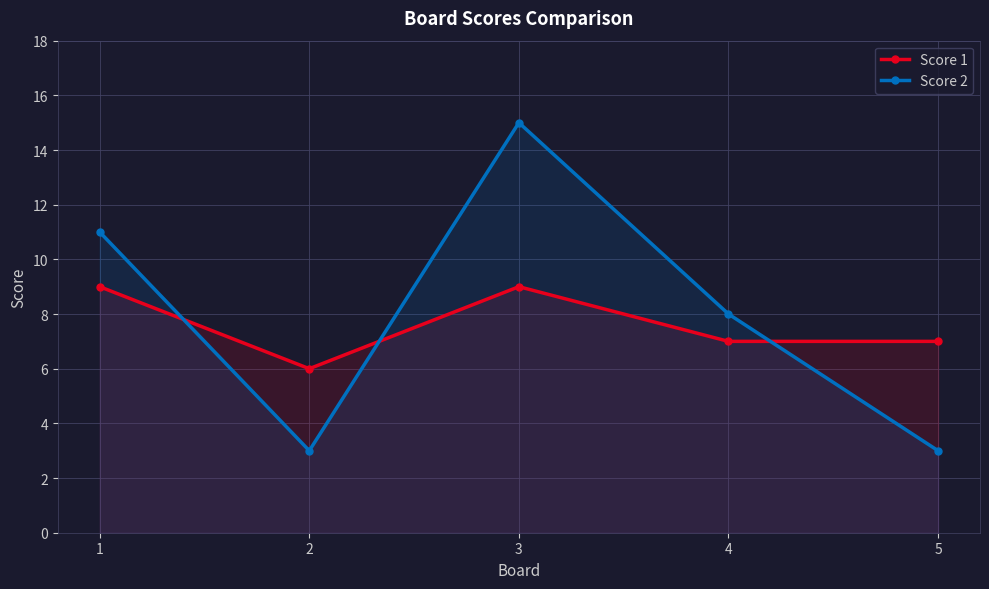

The Score 1 series shows 3 at 3. True or false?

False